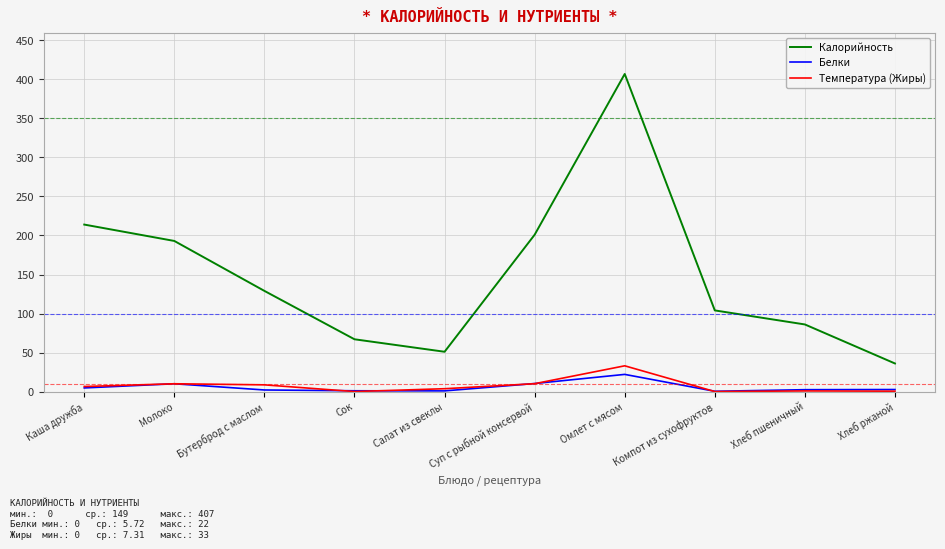

At which label does Температура (Жиры) first exceed 6?

Каша дружба